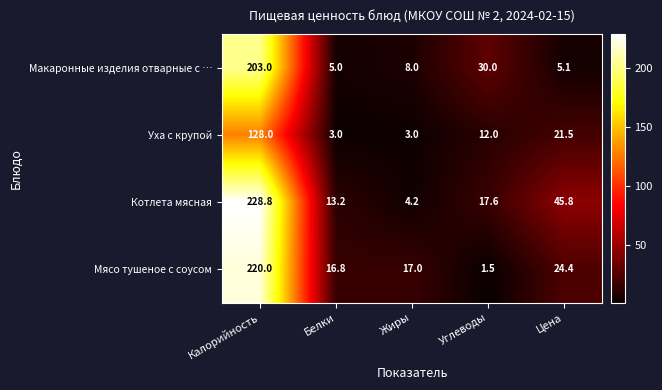

Count the number of categories in the chart.

5